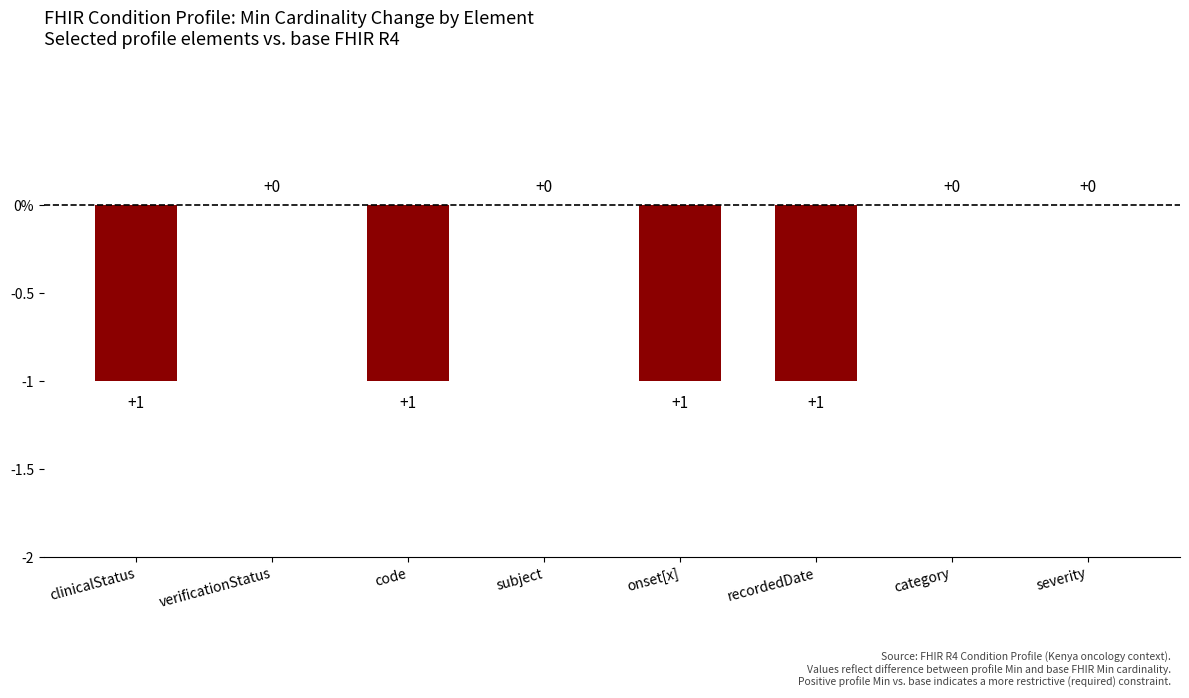

Where is the data nearest to the value 0?

verificationStatus